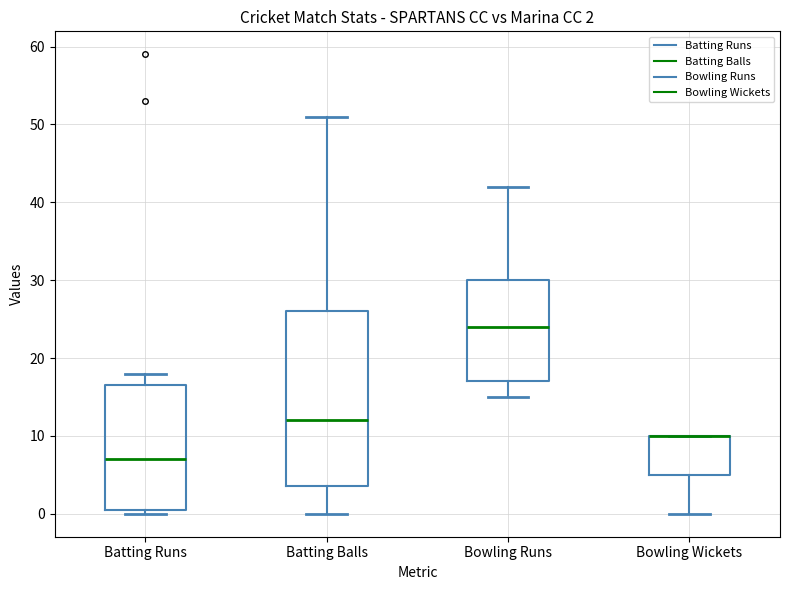

Which box is the tallest, from its lower edge to its upper edge?

Batting Balls